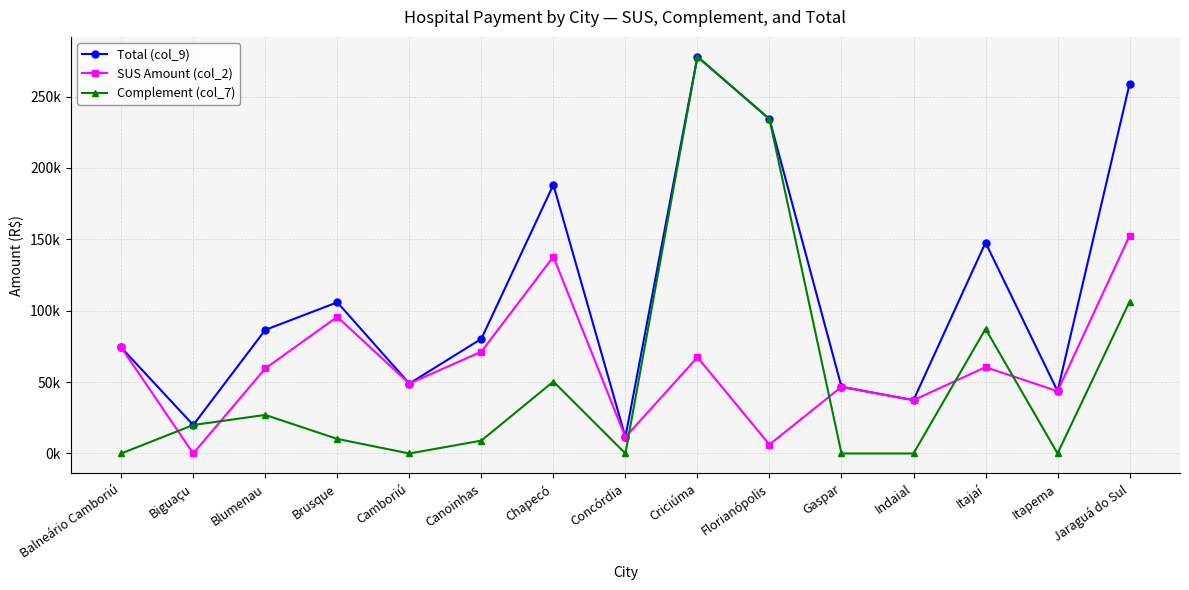

What are all the series names shown in the legend?

Total (col_9), SUS Amount (col_2), Complement (col_7)